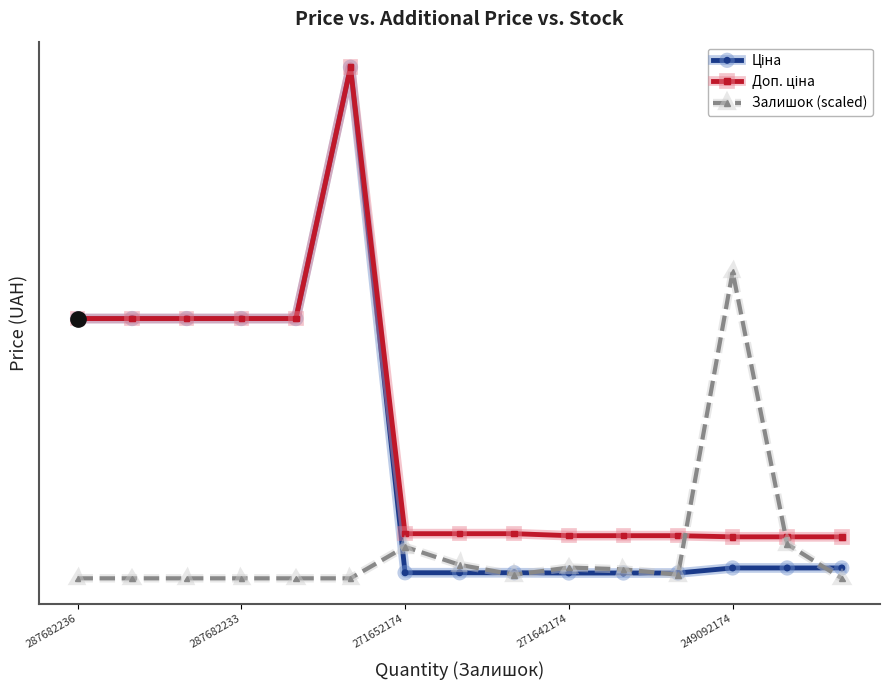

Is this an area chart (filled region under the line)?

No